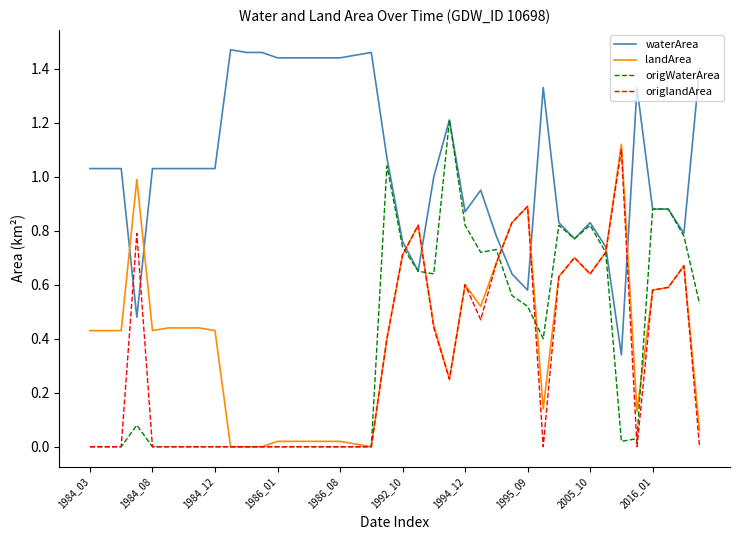

Which series has the largest total across all categories?

waterArea